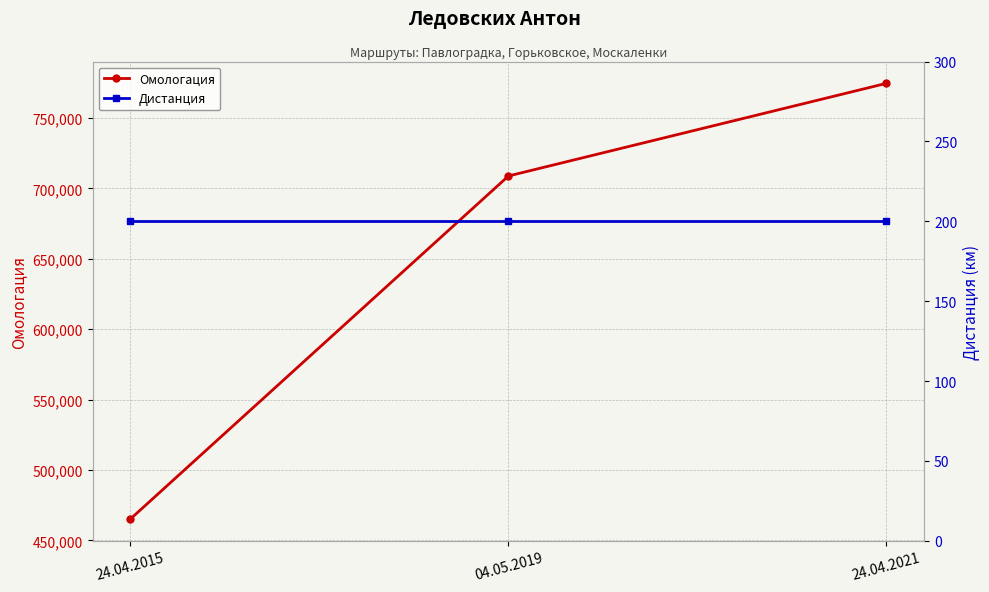

At which category is the sum across all series the highest?

24.04.2021